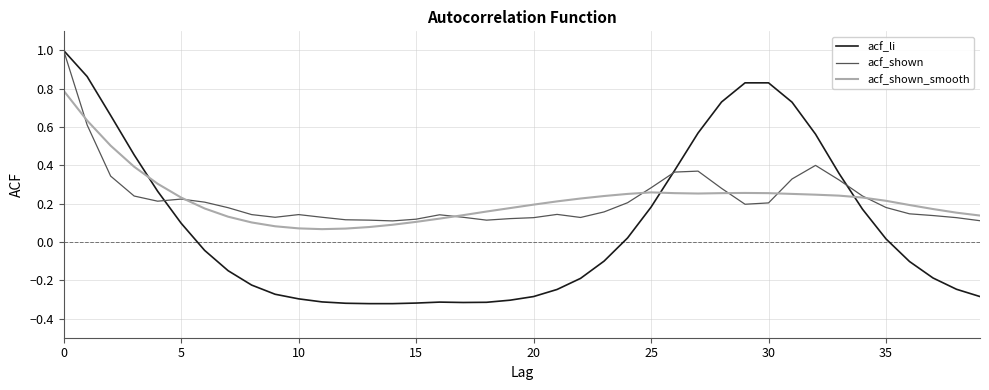

Which series has the widest spread of values?

acf_li